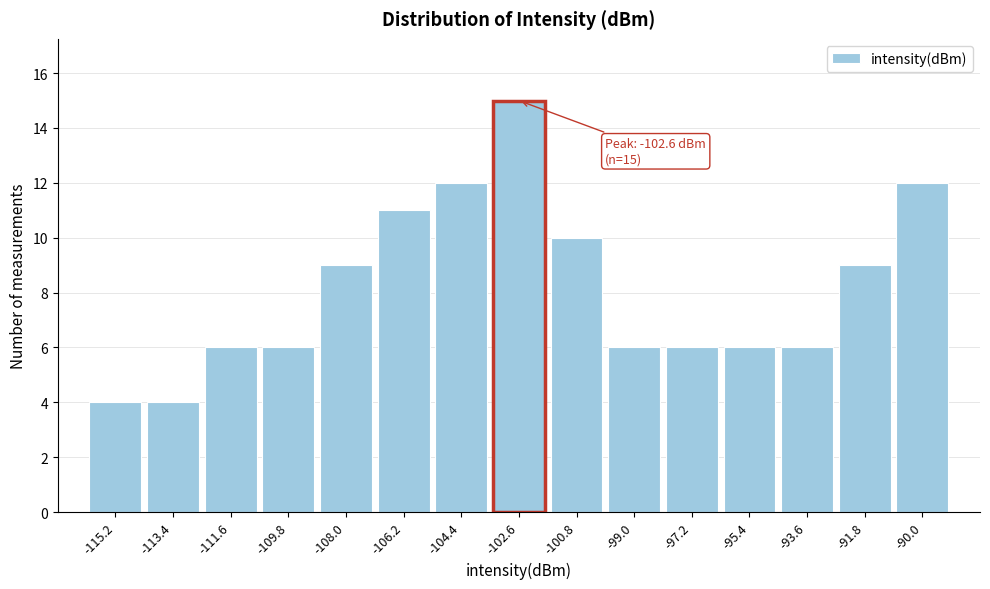

Which range on the x-axis has the tallest bar?

-103.6 to -101.8